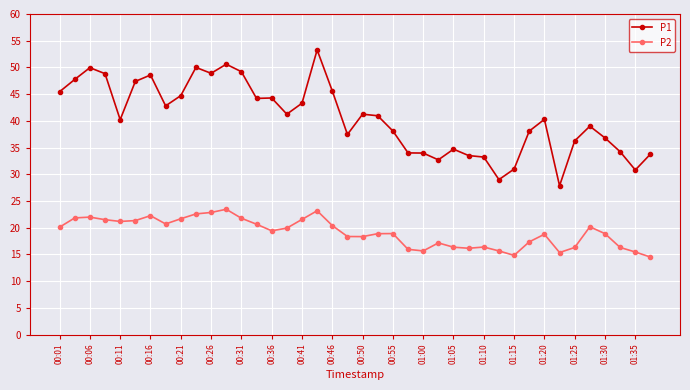

True or false: P1 and P2 intersect in this chart.

False